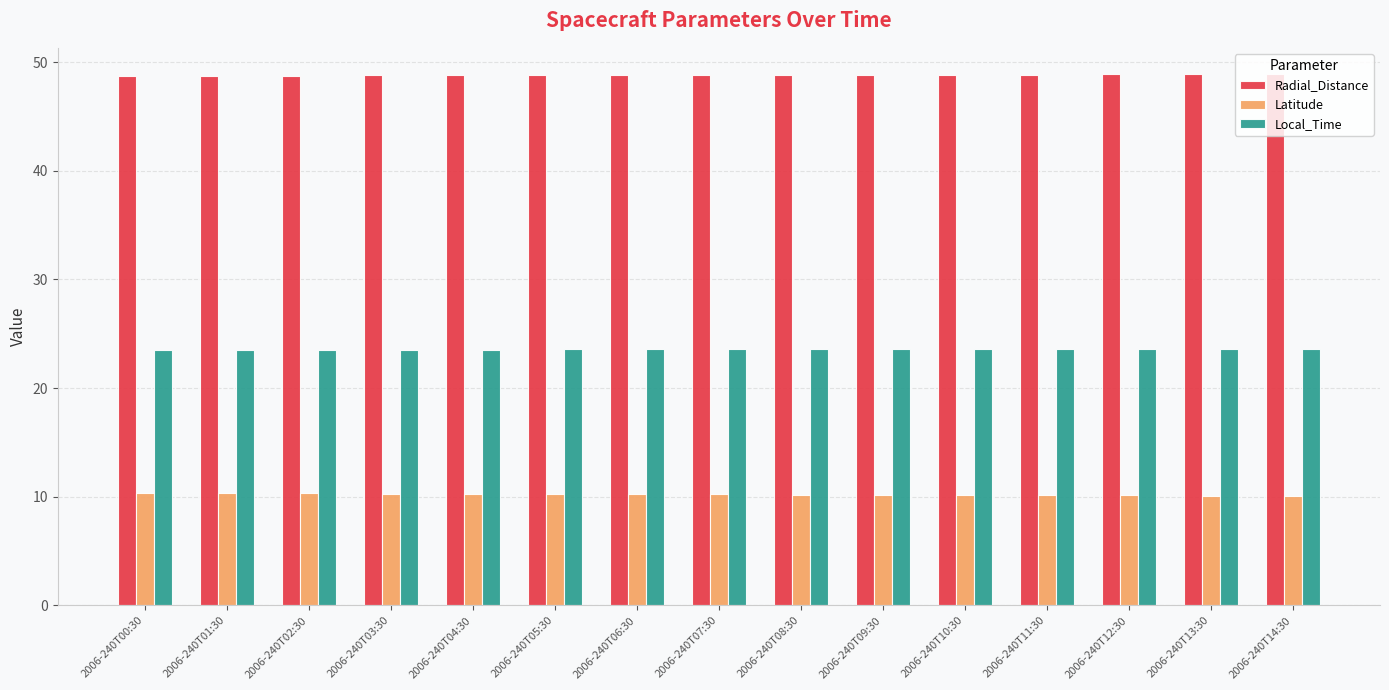

What is the highest value of the Latitude series?

10.4